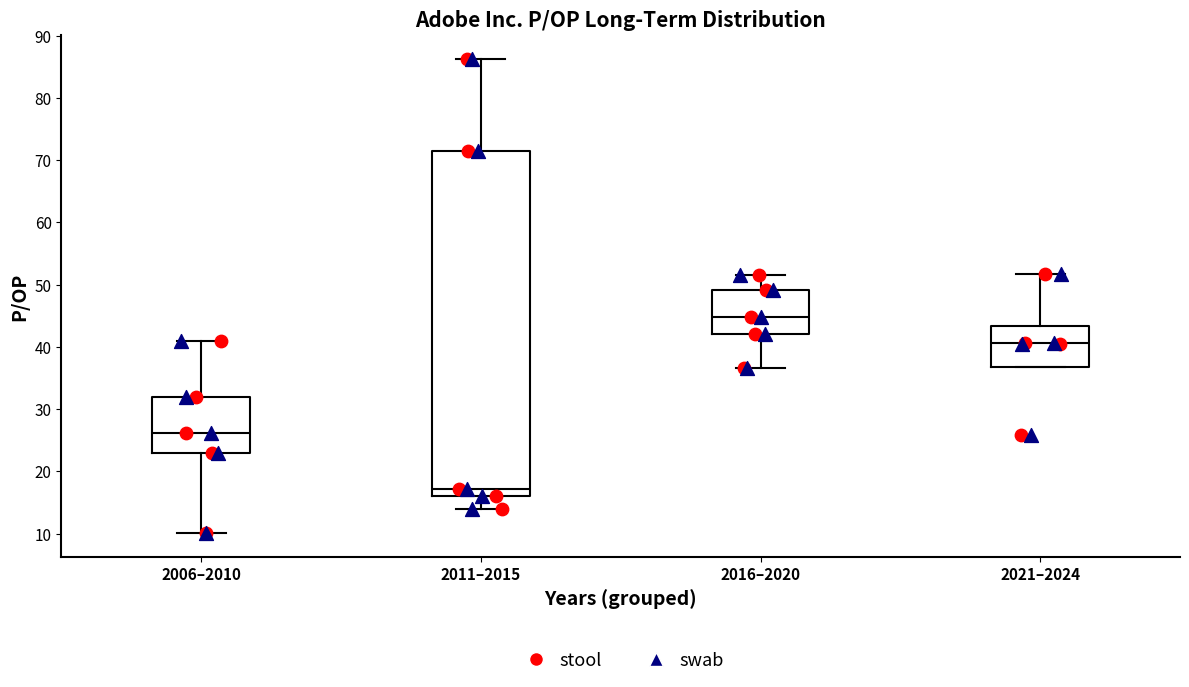

Reading left to right, read every box against the y-axis: the position of its median line, the range the box covers, and the ends of its whiskers. The values are not printed on the chart, so give them approximately, as read against the axis.

2006–2010: median 26, box 23 to 32, whiskers 10 to 41
2011–2015: median 17, box 16 to 71, whiskers 14 to 86
2016–2020: median 45, box 42 to 49, whiskers 37 to 52
2021–2024: median 41, box 37 to 43, whiskers 37 to 52